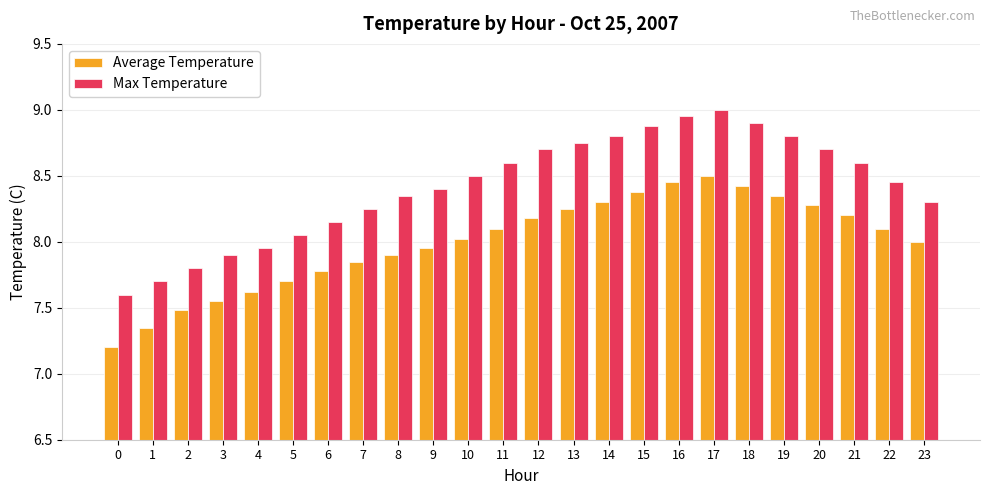

The Max Temperature series shows 9.0 at 17. True or false?

True